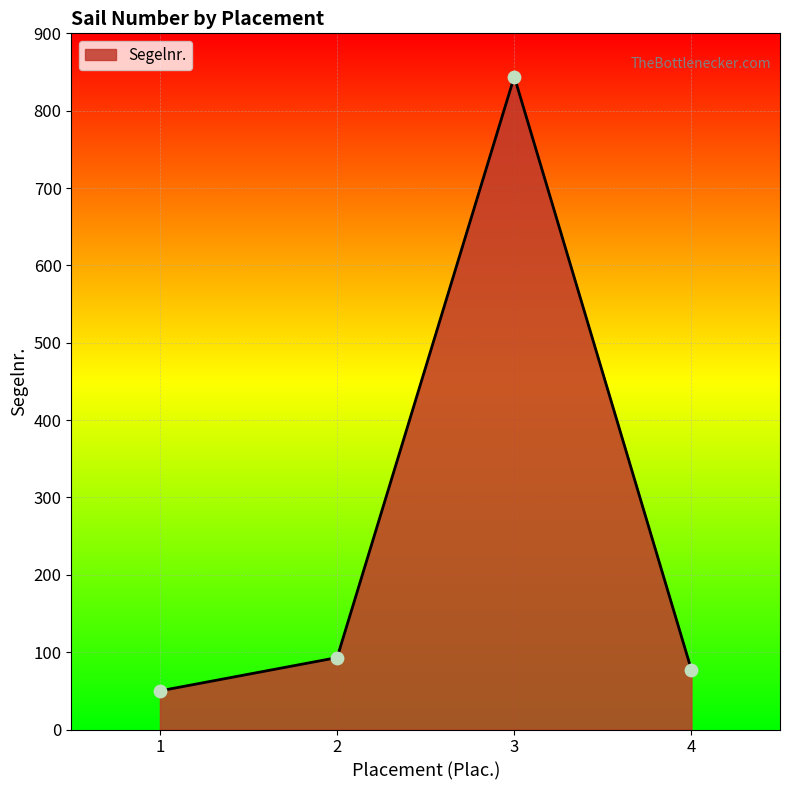

Which has a higher value, 2 or 4?

2